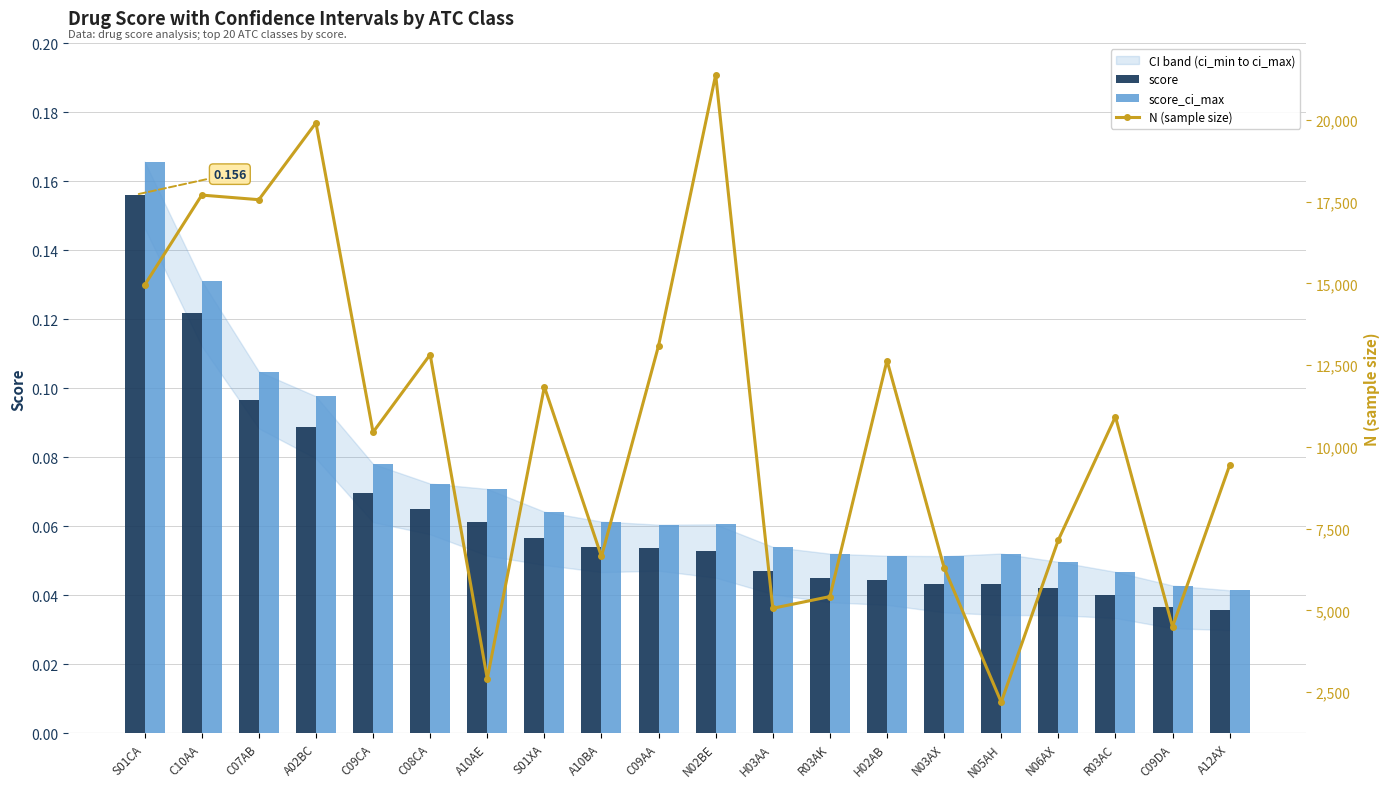

Rank the categories by N (sample size) value from highest to lowest.

N02BE, A02BC, C10AA, C07AB, S01CA, C09AA, C08CA, H02AB, S01XA, R03AC, C09CA, A12AX, N06AX, A10BA, N03AX, R03AK, H03AA, C09DA, A10AE, N05AH